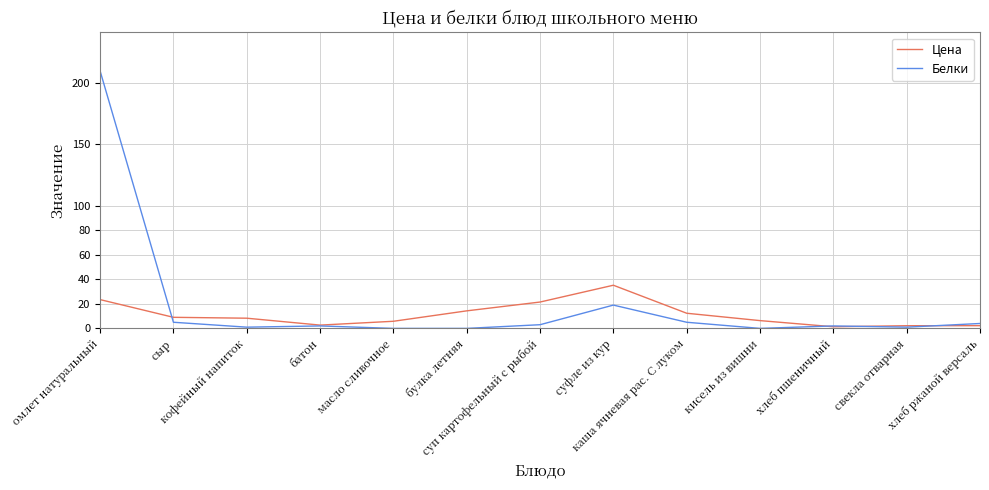

Is it true that Цена equals 9.0 at сыр?

True